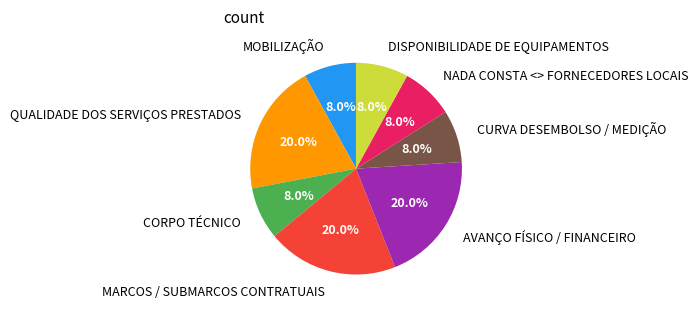

Count the number of slices in the pie.

8